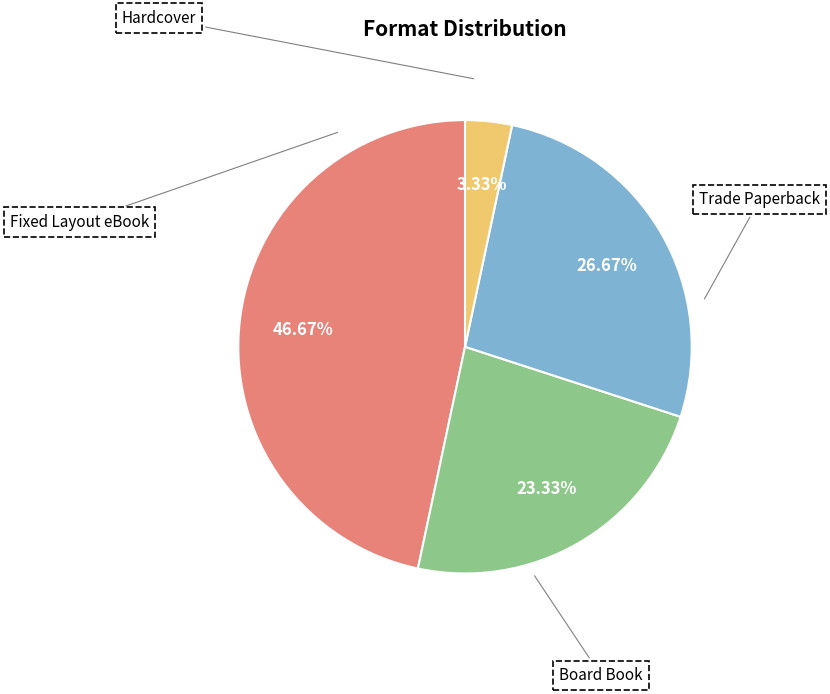

Is there a majority slice in this chart?

No